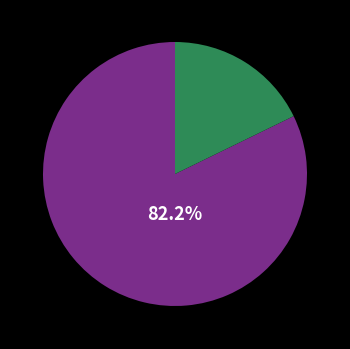

Is there a majority slice in this chart?

Yes